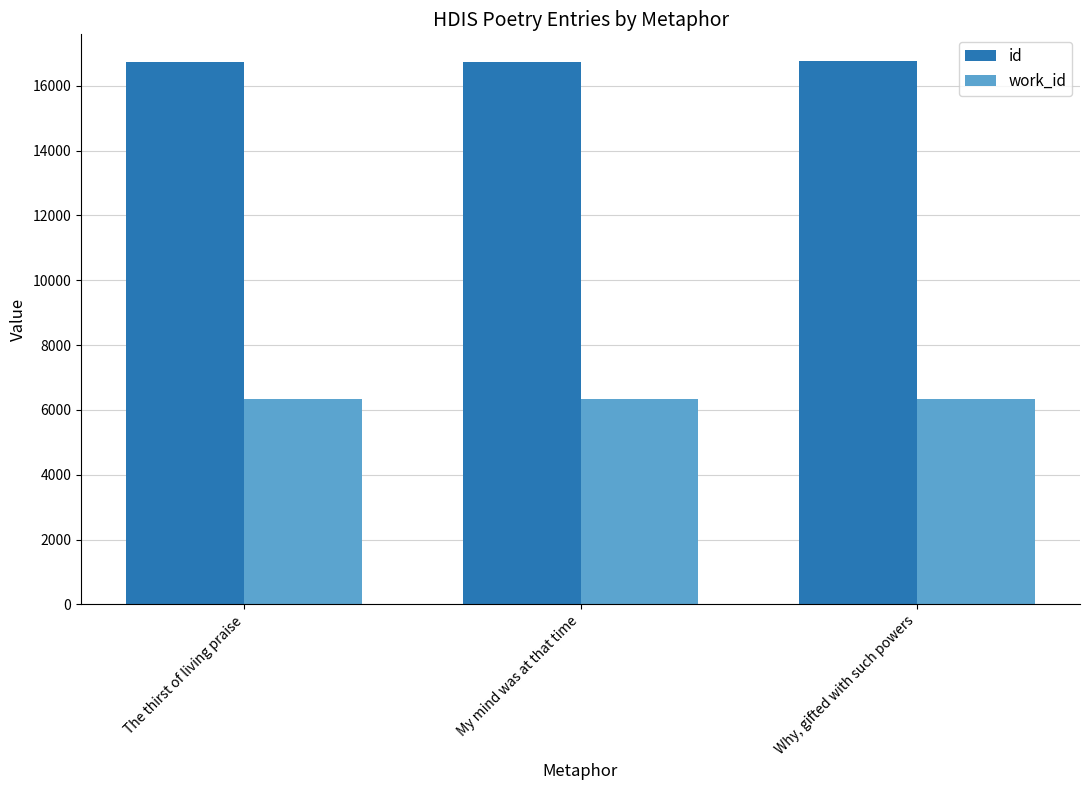

Rank the series by their maximum value, from lowest to highest.

work_id, id